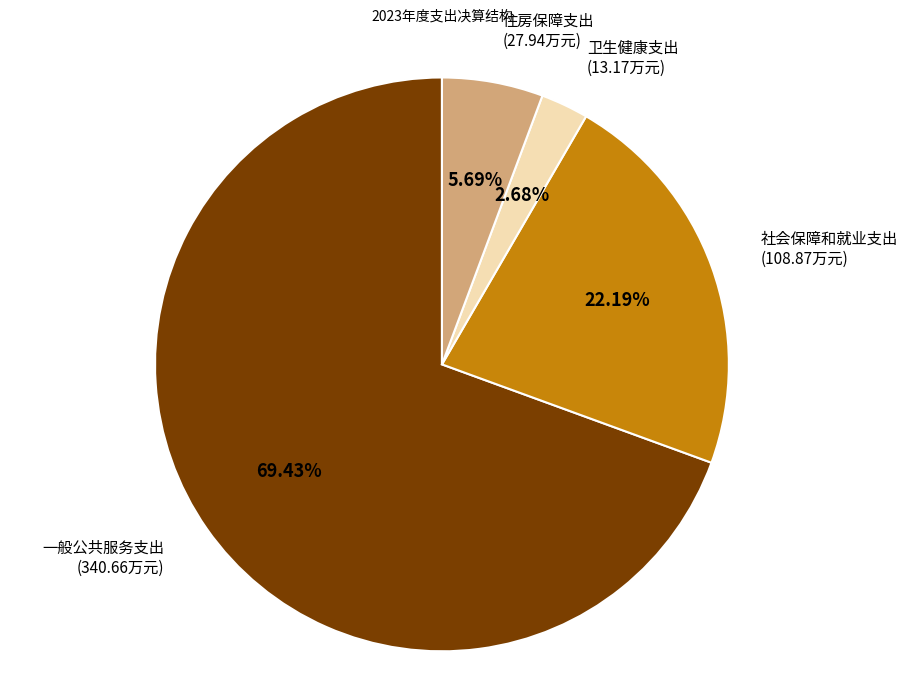

What percentage is NOT represented by 一般公共服务支出?

30.6%